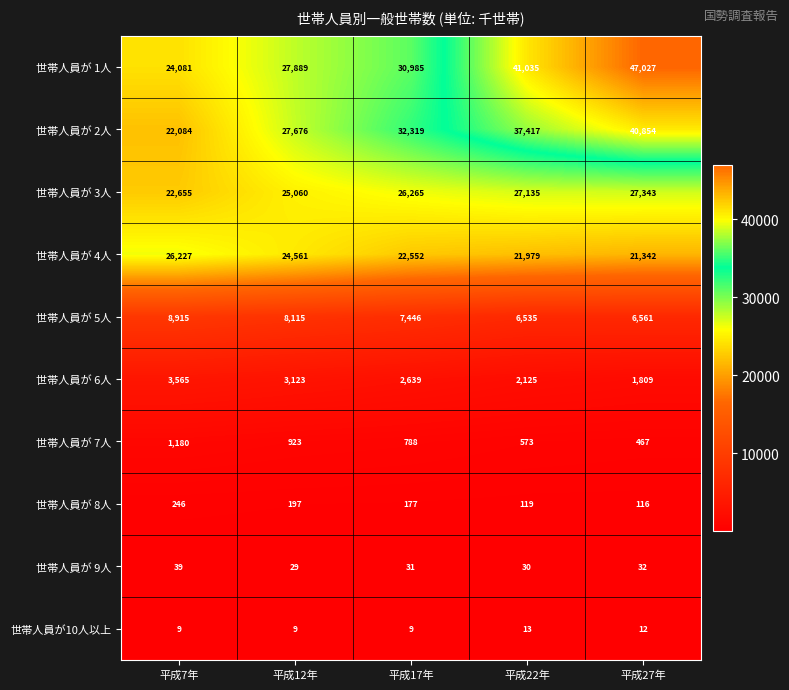

Rank the series at 平成17年 from highest to lowest value.

世帯人員が 2人, 世帯人員が 1人, 世帯人員が 3人, 世帯人員が 4人, 世帯人員が 5人, 世帯人員が 6人, 世帯人員が 7人, 世帯人員が 8人, 世帯人員が 9人, 世帯人員が10人以上